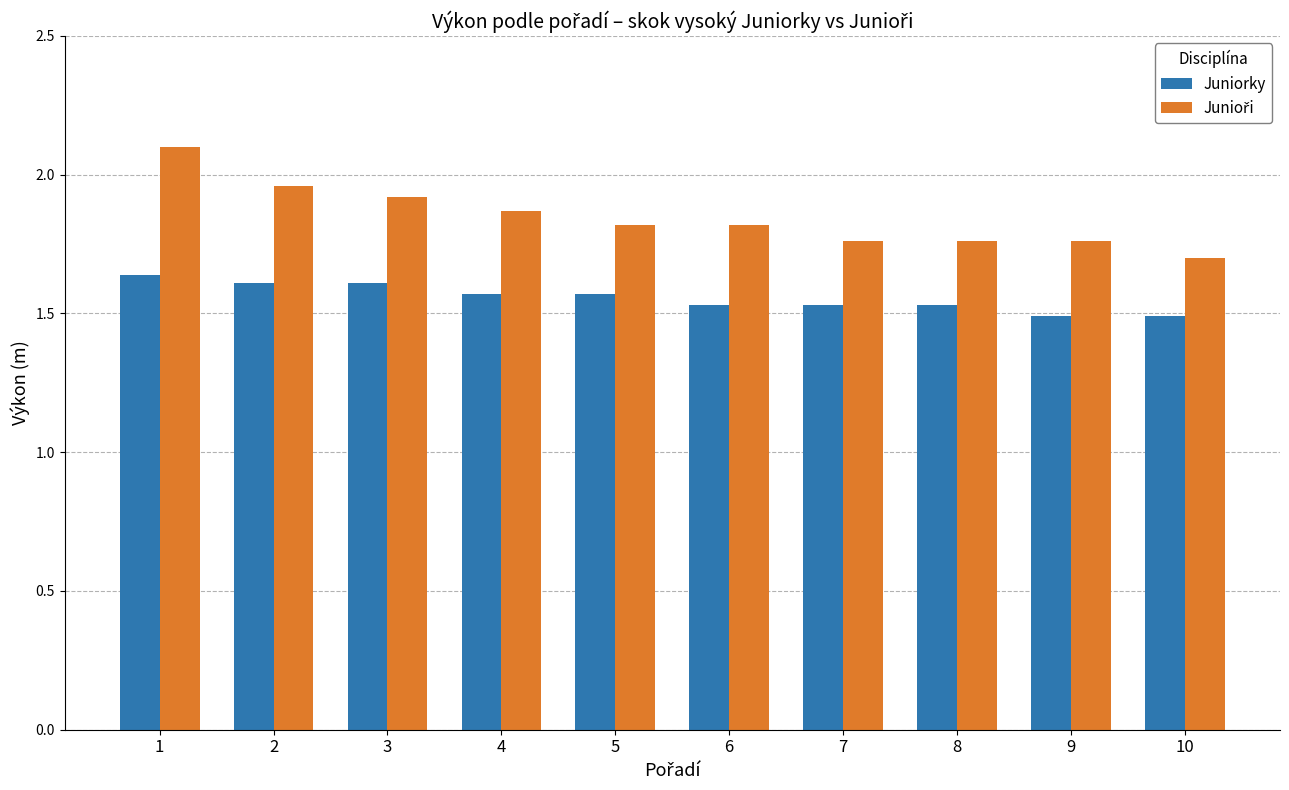

The Juniorky series shows 0.8 at 4. True or false?

False